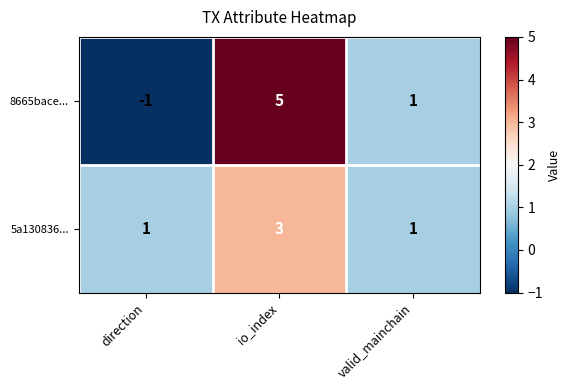

At how many categories does at least one series exceed 4?

1